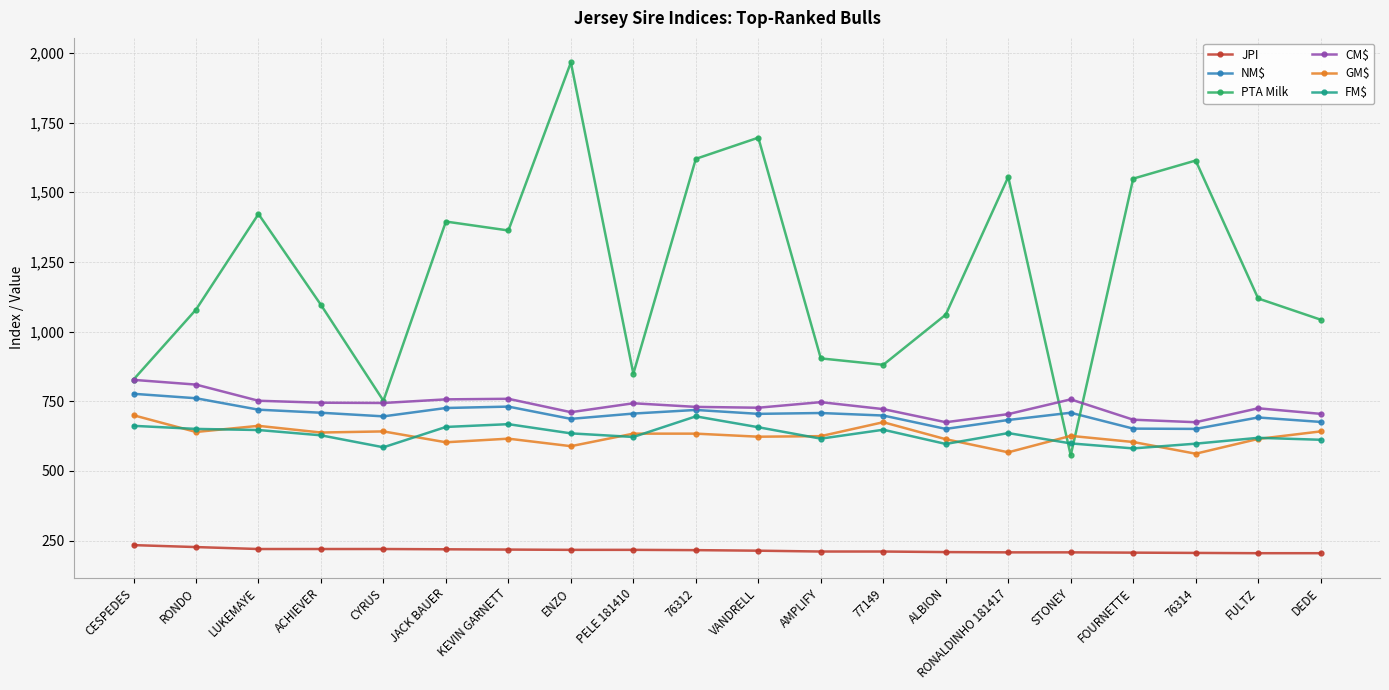

True or false: JPI and CM$ cross at least once.

False